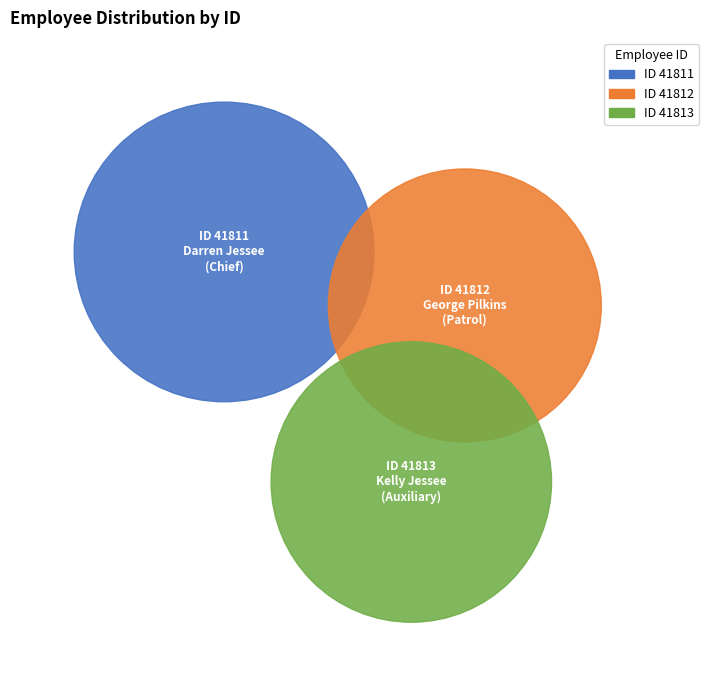

How many segments does this pie chart have?

3